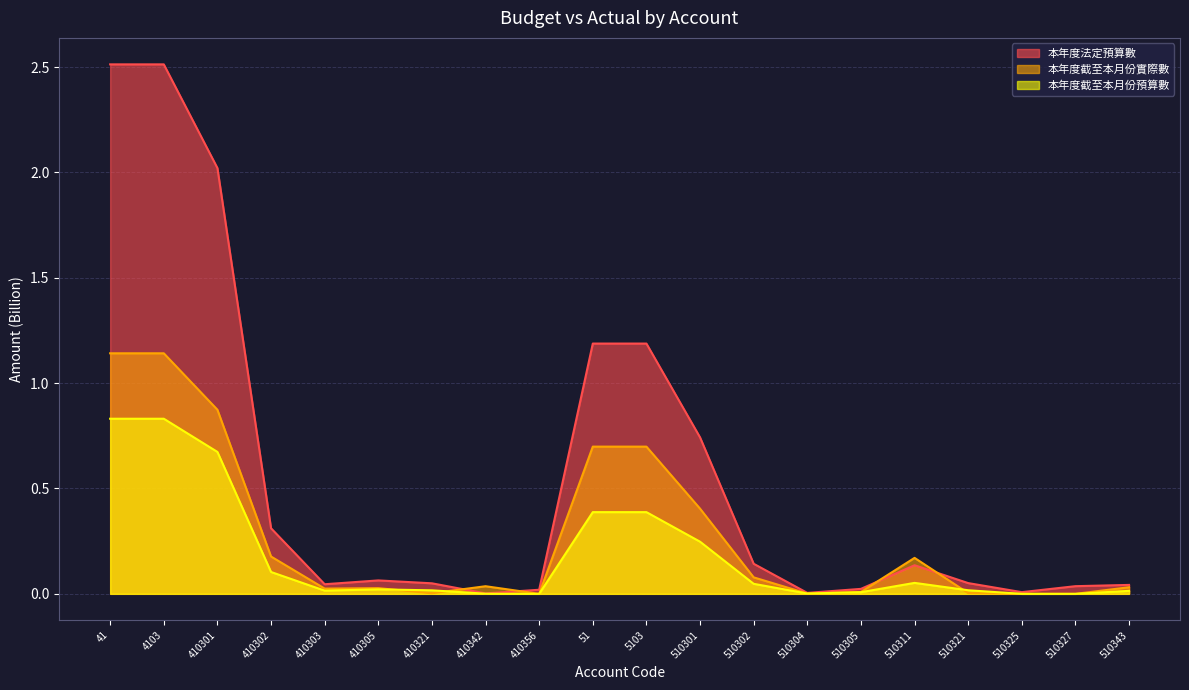

Which label corresponds to the smallest value in the chart?

410356